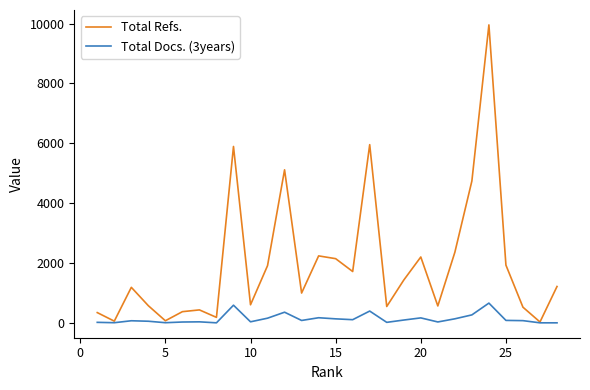

List the series in order of their overall mean, lowest first.

Total Docs. (3years), Total Refs.